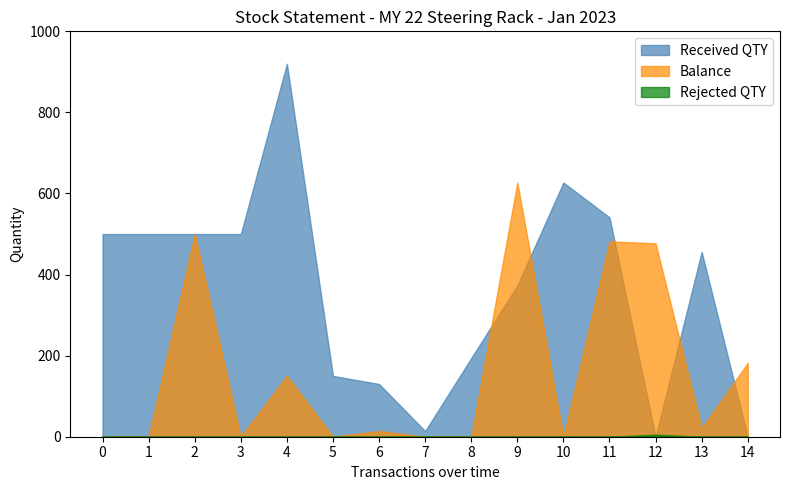

Which series changed the most between 8 and 13?

Received QTY